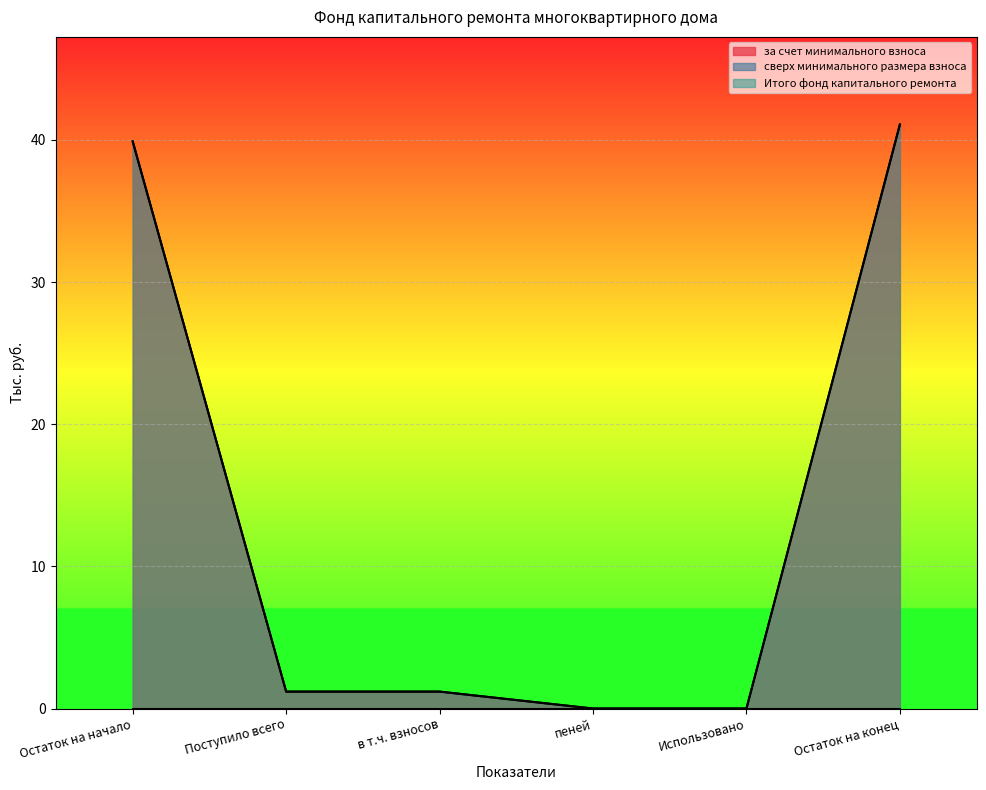

Reading left to right, list all the values displayed in this chart.

за счет минимального взноса: Остаток на начало=39.9	Поступило всего=1.2	в т.ч. взносов=1.2	пеней=0.0	Использовано=0.0	Остаток на конец=41.1
Итого фонд капитального ремонта: Остаток на начало=39.9	Поступило всего=1.2	в т.ч. взносов=1.2	пеней=0.0	Использовано=0.0	Остаток на конец=41.1